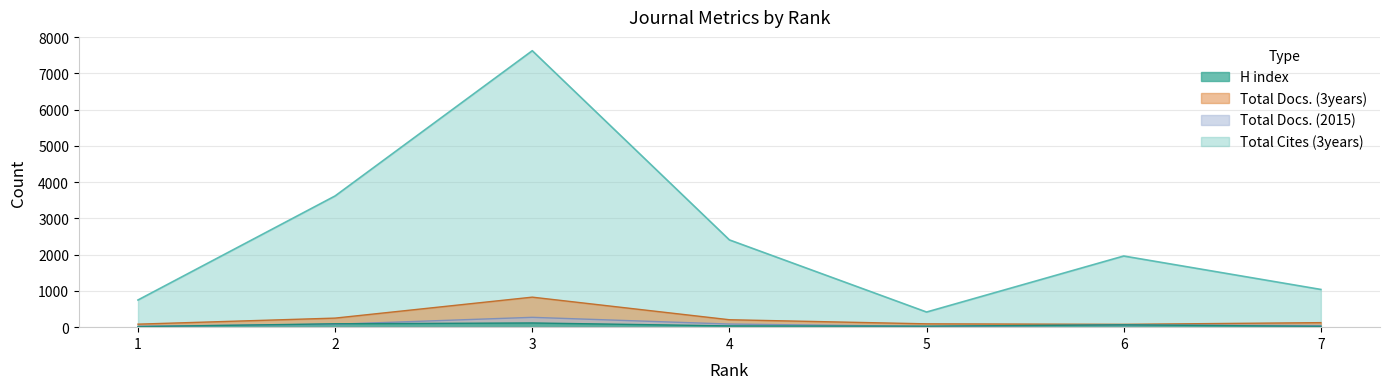

In Total Docs. (2015), how many points are higher than both neighbors (excluding endpoints)?

2